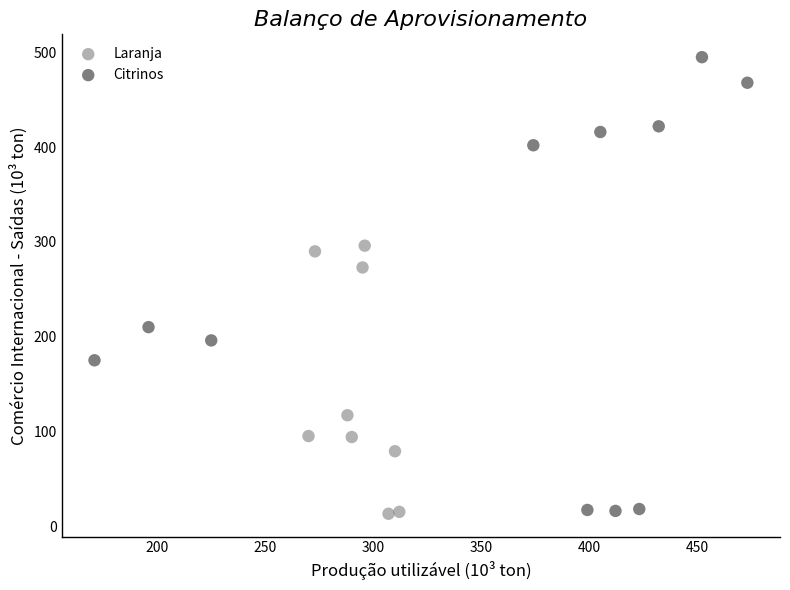

Which series reaches the maximum Y coordinate?

Citrinos